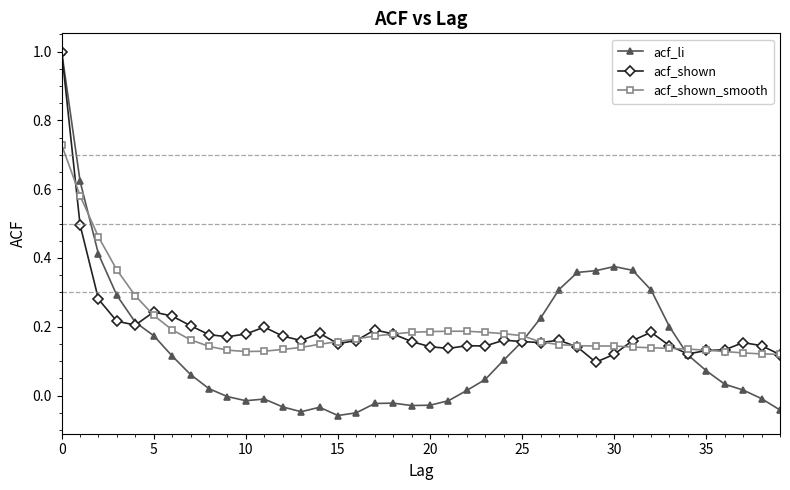

Which series has the widest spread of values?

acf_li